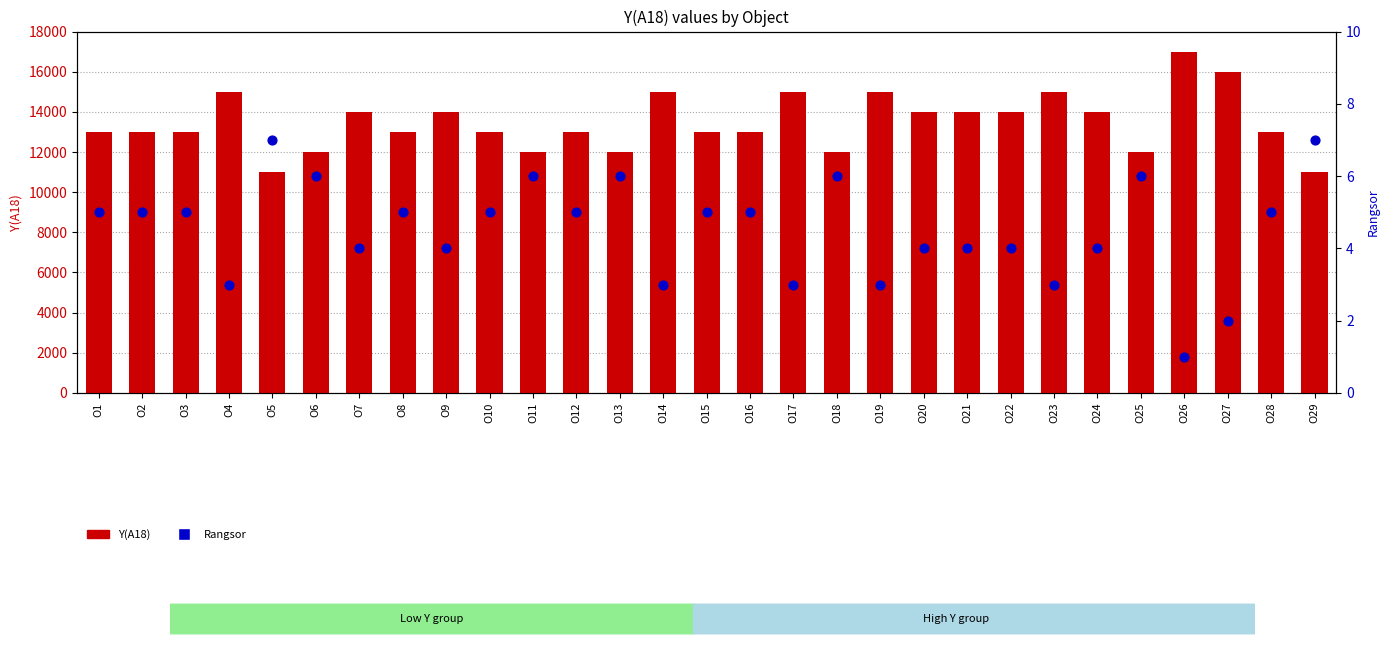

What is the total value across all series at O21?

14004